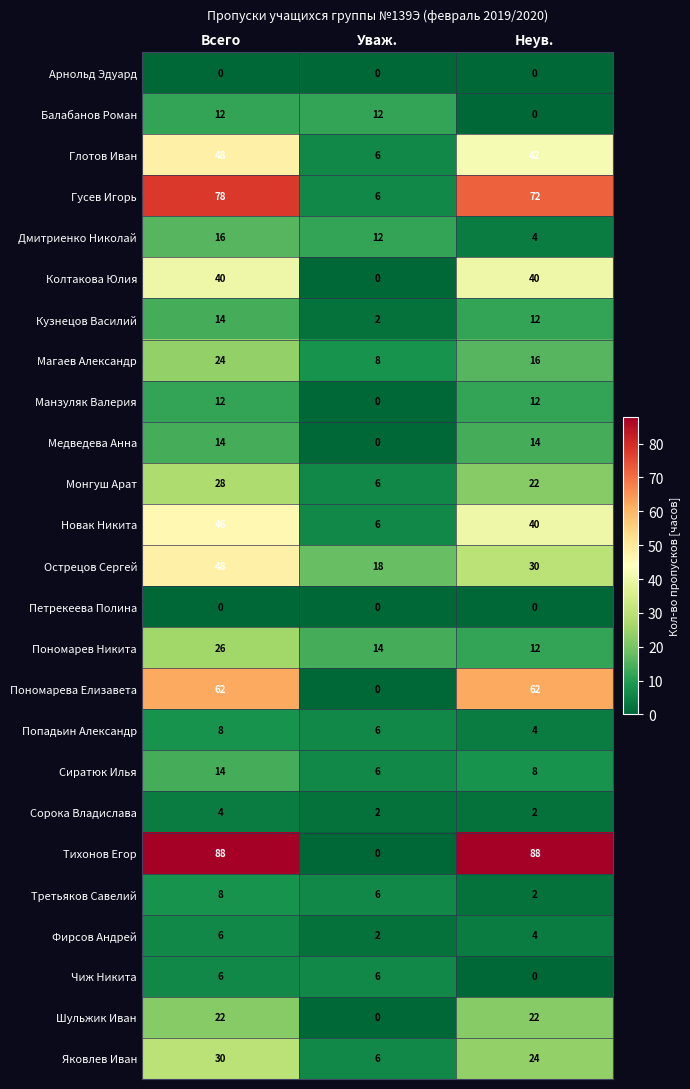

What is the average value of the Попадьин Александр series?

6